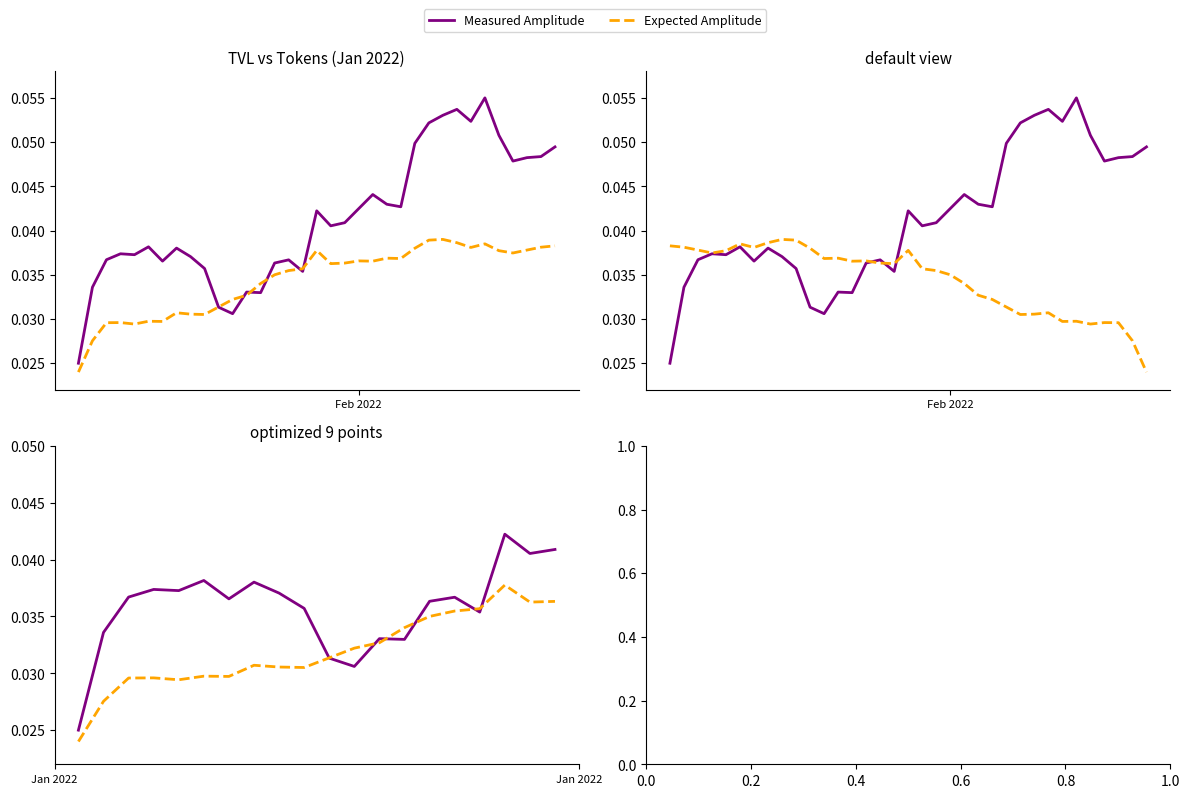

The Measured Amplitude series shows 0.0 at 14. True or false?

False